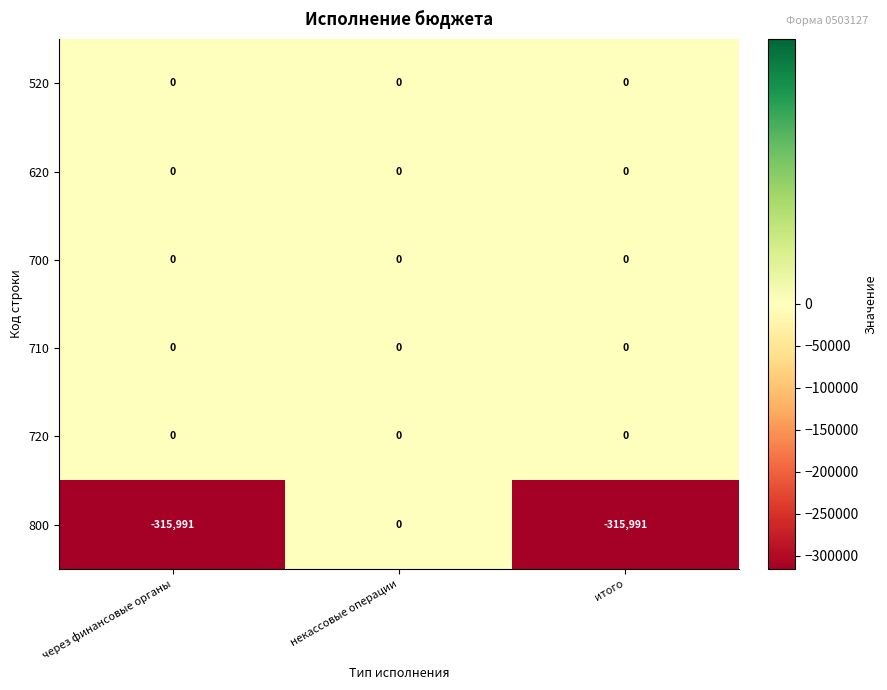

True or false: 800 has a value of 0 at некассовые операции.

True